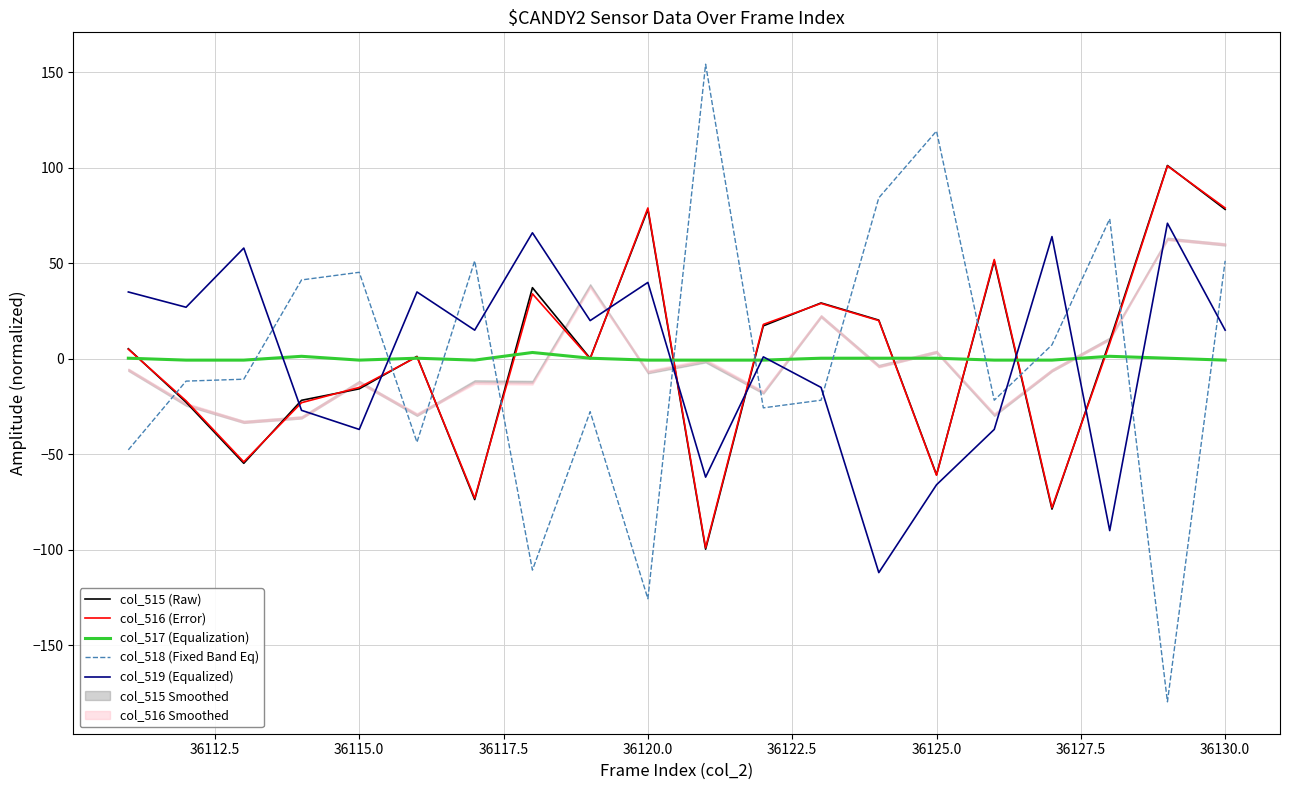

Is it true that col_516 (Error) equals -15.1 at 36115.0?

True